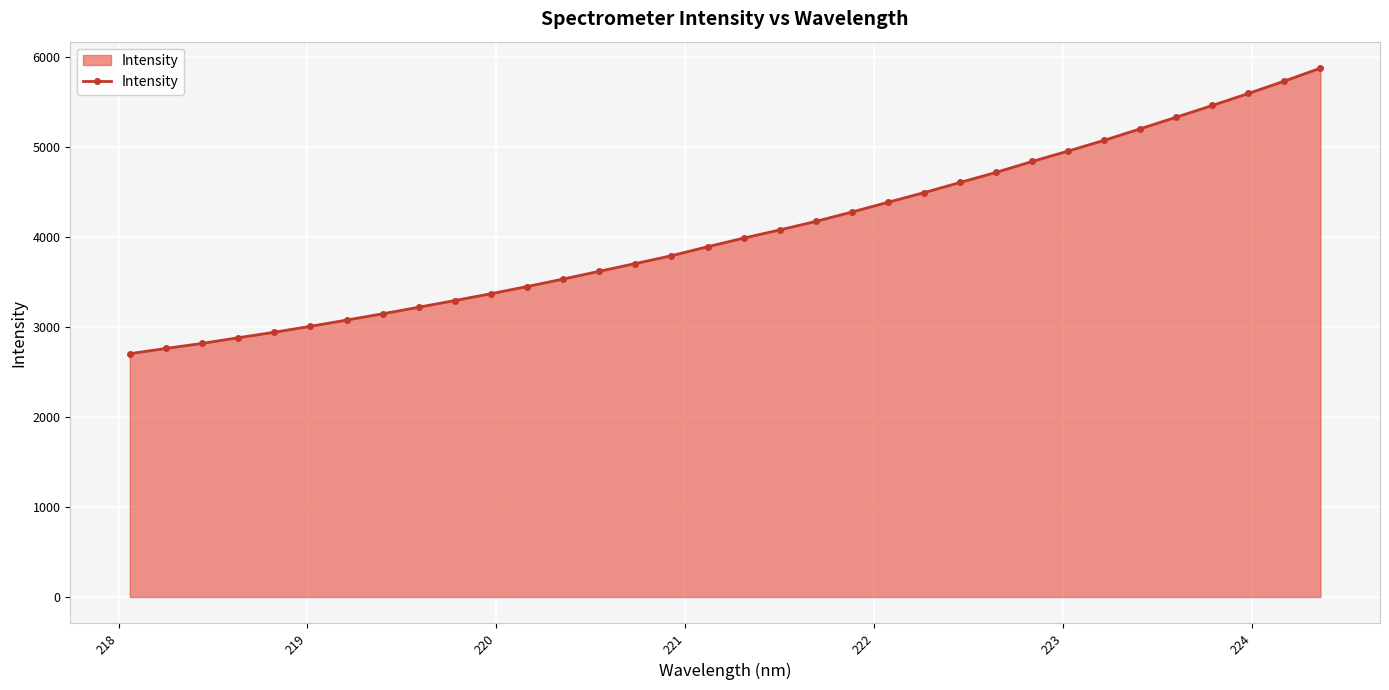

What is the average value?

4061.9